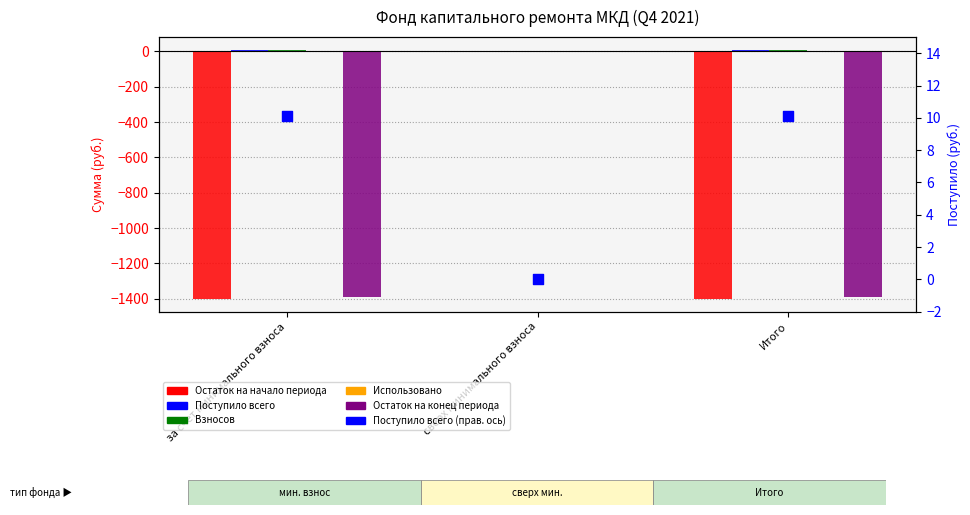

Is the value of Использовано at Итого greater than the value of Поступило всего (правая ось) at сверх минимального взноса?

No